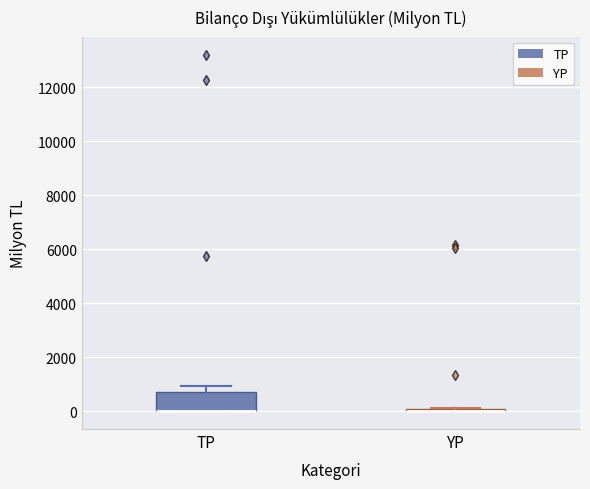

Reading left to right, read every box against the y-axis: the position of its median line, the range the box covers, and the ends of its whiskers. The values are not printed on the chart, so give them approximately, as read against the axis.

TP: median 0 (drawn on the box's lower edge), box 0 to 600, whiskers 0 to 1000
YP: box collapsed to a line at 0, whiskers 0 to 200